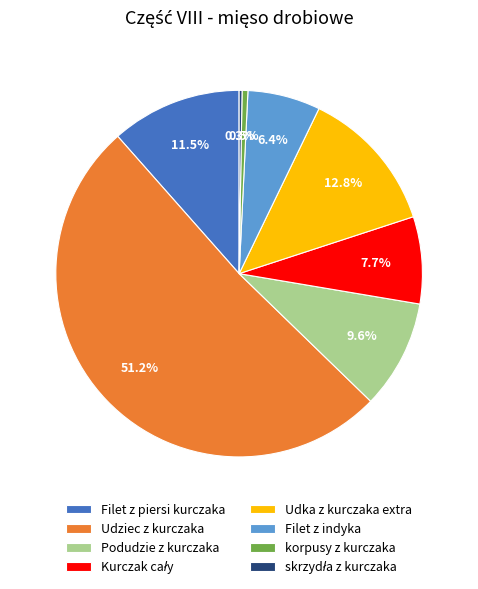

Combined, do Filet z indyka and Filet z piersi kurczaka account for over 50%?

No